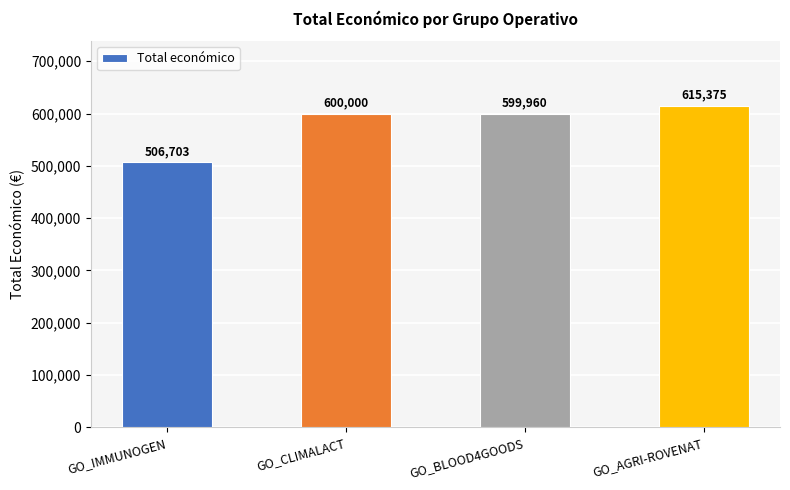

Does the chart contain any negative values?

No